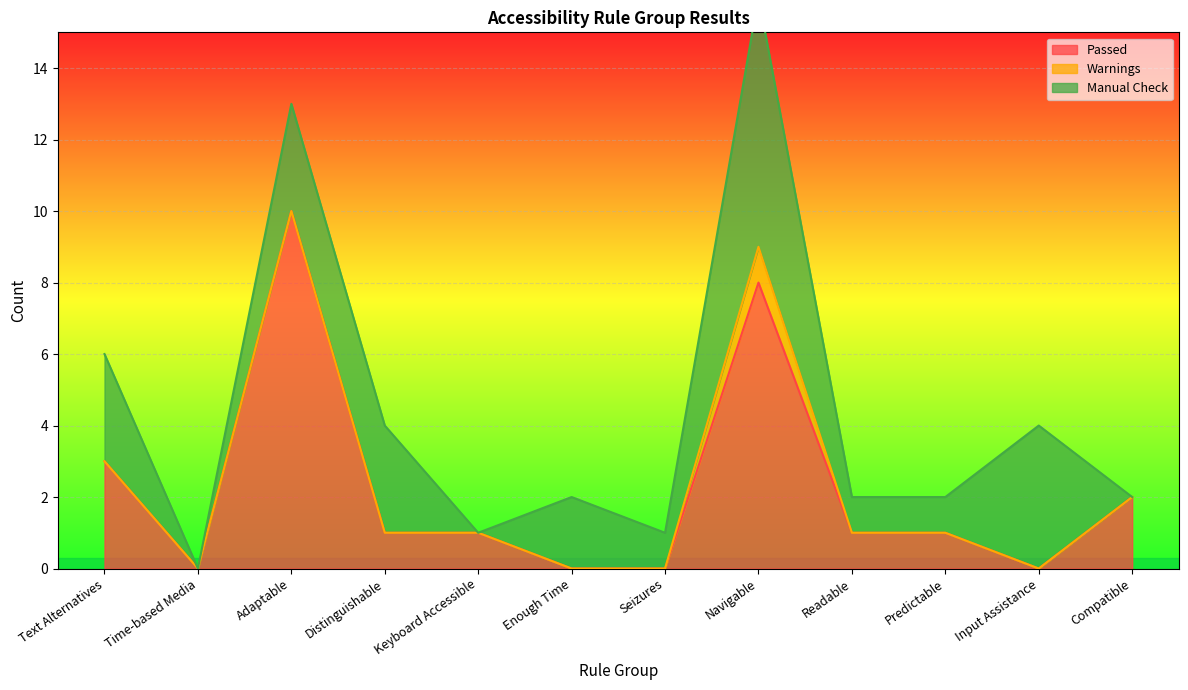

Is it true that Passed equals 5 at Text Alternatives?

False